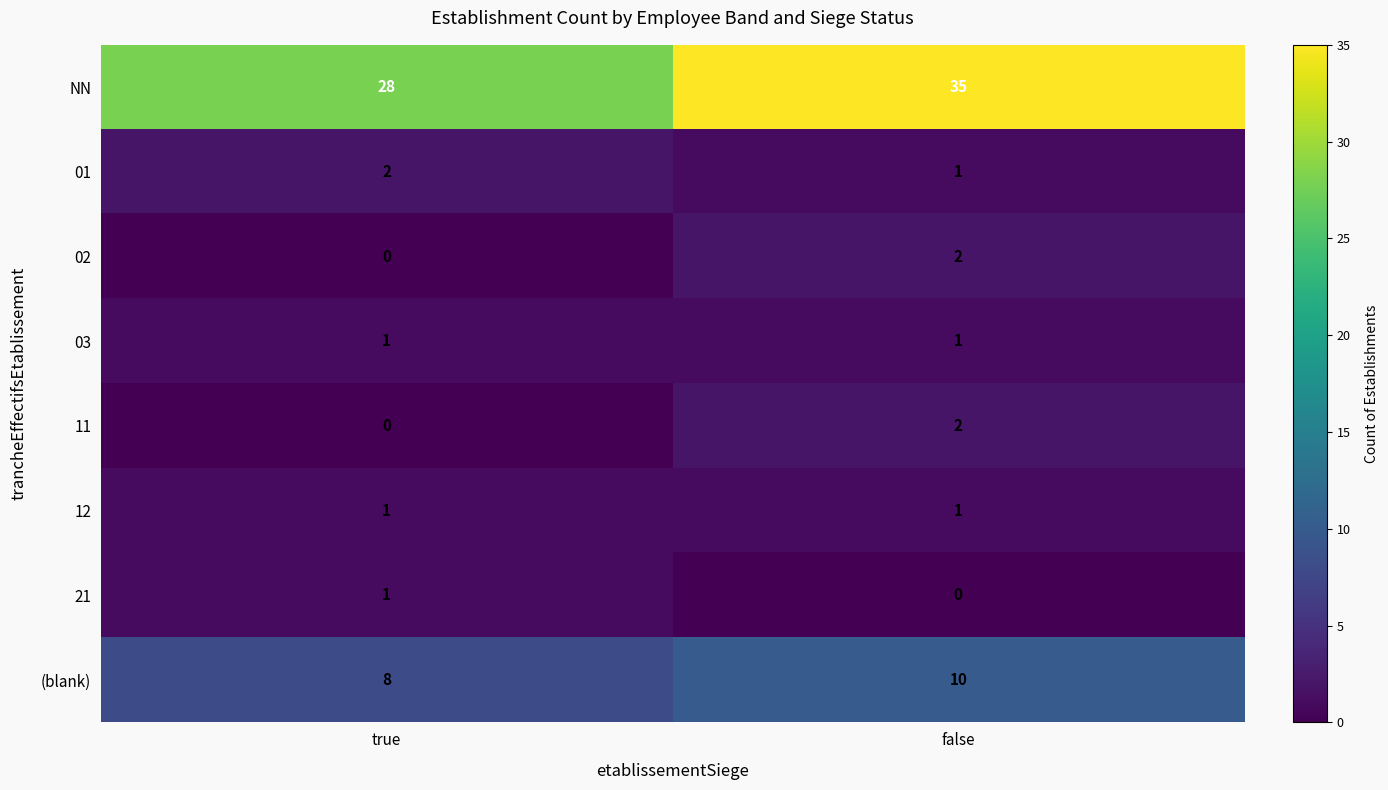

Which series has the largest total across all categories?

NN